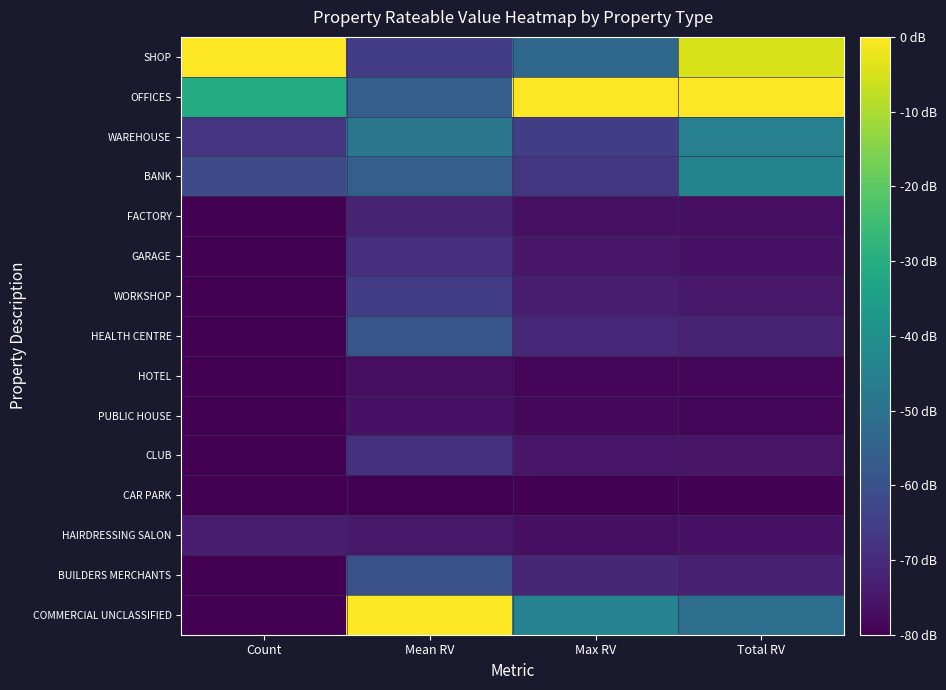

Reading left to right, transcribe all the data shown in this chart.

SHOP: Count=0.0	Mean RV=-65.6	Max RV=-53.0	Total RV=-4.9
OFFICES: Count=-30.8	Mean RV=-55.8	Max RV=0.0	Total RV=0.0
WAREHOUSE: Count=-67.7	Mean RV=-48.3	Max RV=-65.1	Total RV=-45.2
BANK: Count=-61.5	Mean RV=-55.7	Max RV=-66.9	Total RV=-44.3
FACTORY: Count=-80.0	Mean RV=-72.2	Max RV=-76.5	Total RV=-77.2
GARAGE: Count=-80.0	Mean RV=-69.3	Max RV=-75.3	Total RV=-76.1
WORKSHOP: Count=-80.0	Mean RV=-65.4	Max RV=-73.5	Total RV=-74.7
HEALTH CENTRE: Count=-80.0	Mean RV=-59.2	Max RV=-70.8	Total RV=-72.4
HOTEL: Count=-80.0	Mean RV=-76.9	Max RV=-78.6	Total RV=-78.9
PUBLIC HOUSE: Count=-80.0	Mean RV=-76.2	Max RV=-78.3	Total RV=-78.6
CLUB: Count=-80.0	Mean RV=-68.8	Max RV=-75.0	Total RV=-75.9
CAR PARK: Count=-80.0	Mean RV=-80.0	Max RV=-80.0	Total RV=-80.0
HAIRDRESSING SALON: Count=-73.8	Mean RV=-74.8	Max RV=-76.8	Total RV=-76.1
BUILDERS MERCHANTS: Count=-80.0	Mean RV=-60.3	Max RV=-71.3	Total RV=-72.8
COMMERCIAL UNCLASSIFIED: Count=-80.0	Mean RV=0.0	Max RV=-44.5	Total RV=-50.9